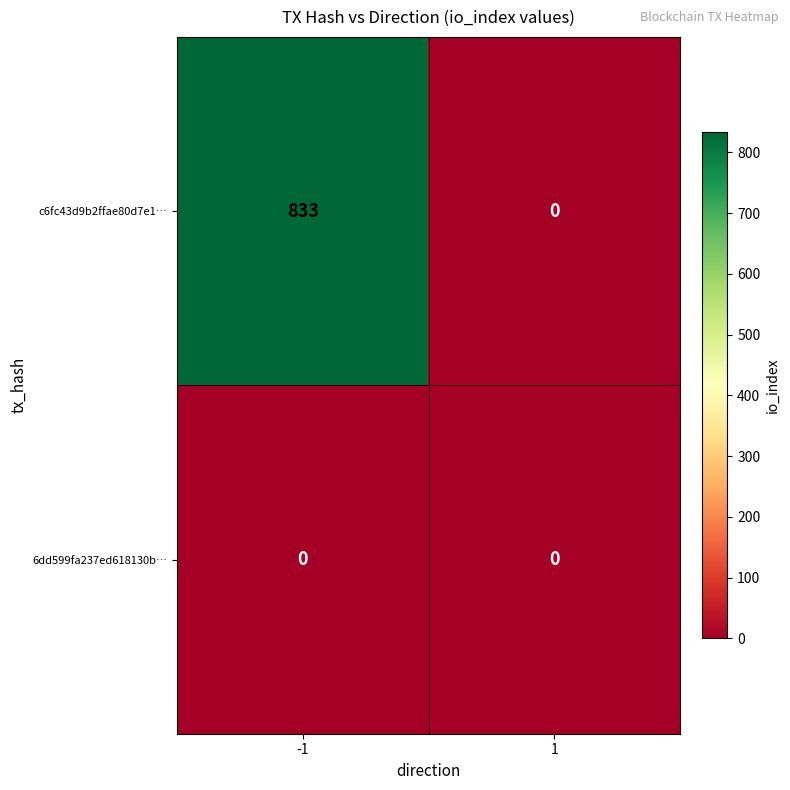

Reading left to right, transcribe all the data shown in this chart.

c6fc43d9b2ffae80d7e1…: -1=833	1=0
6dd599fa237ed618130b…: -1=0	1=0